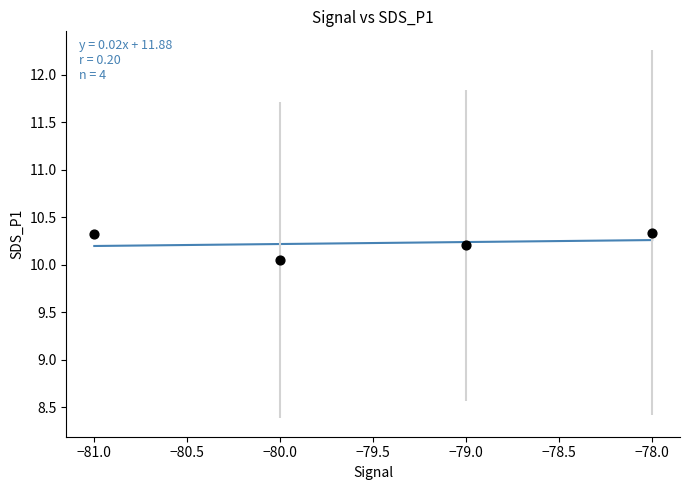

What is the average Y value?

10.2